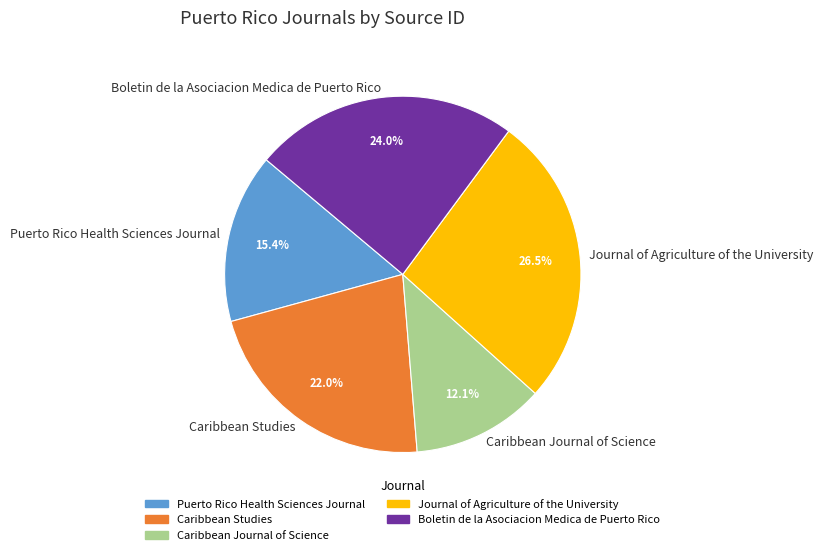

What portion of the pie excludes Boletin de la Asociacion Medica de Puerto Rico?

76.0%